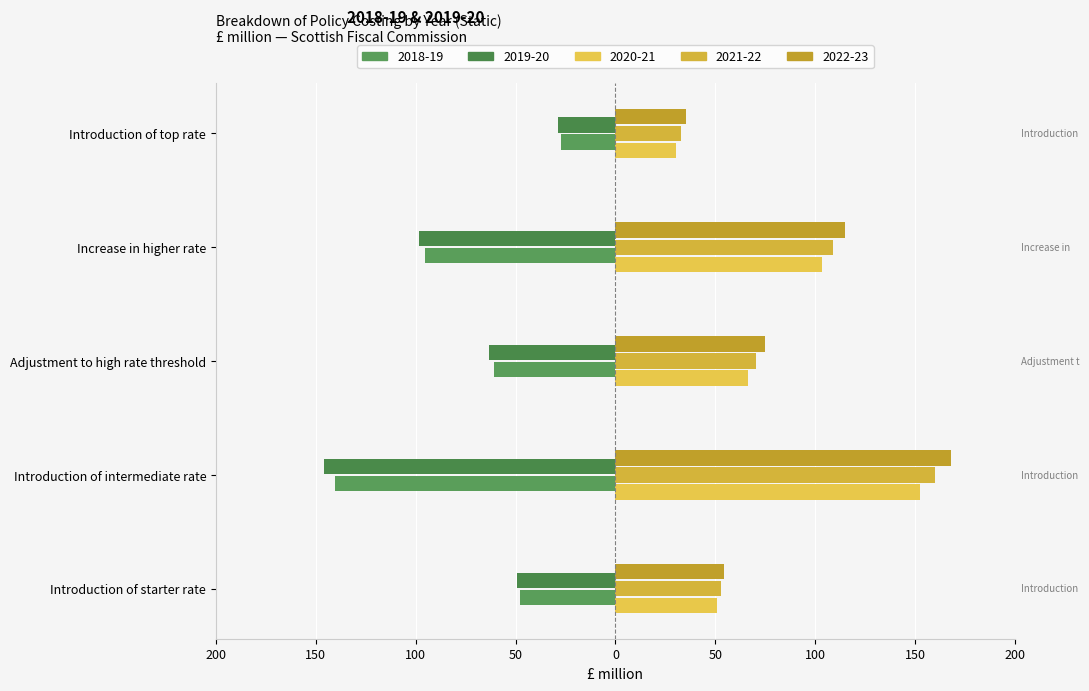

Which series changed the most between Introduction of starter rate and Increase in higher rate?

2022-23